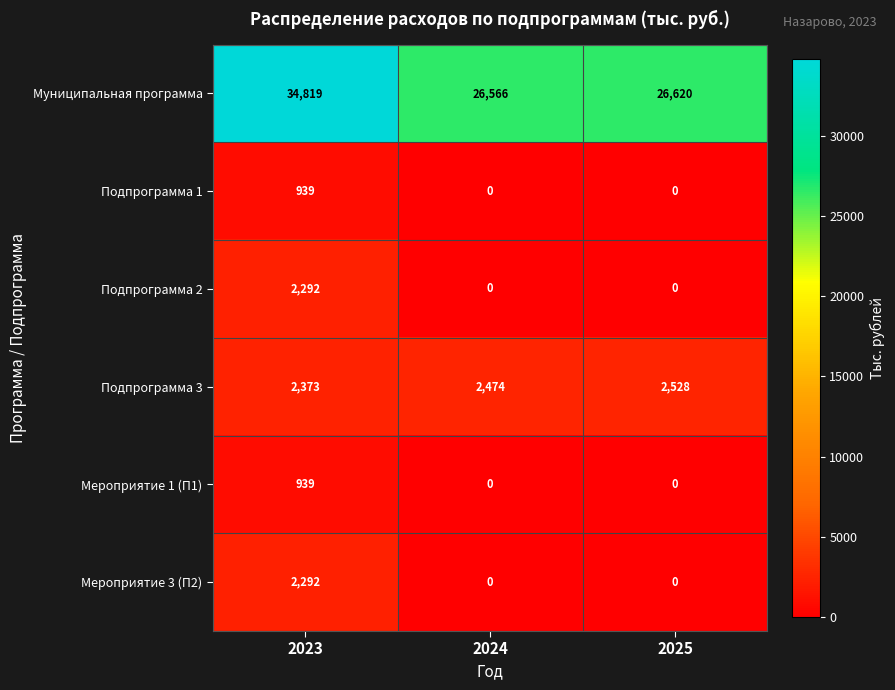

What is the difference between the maximum and second lowest values in the Подпрограмма 3 series?

54